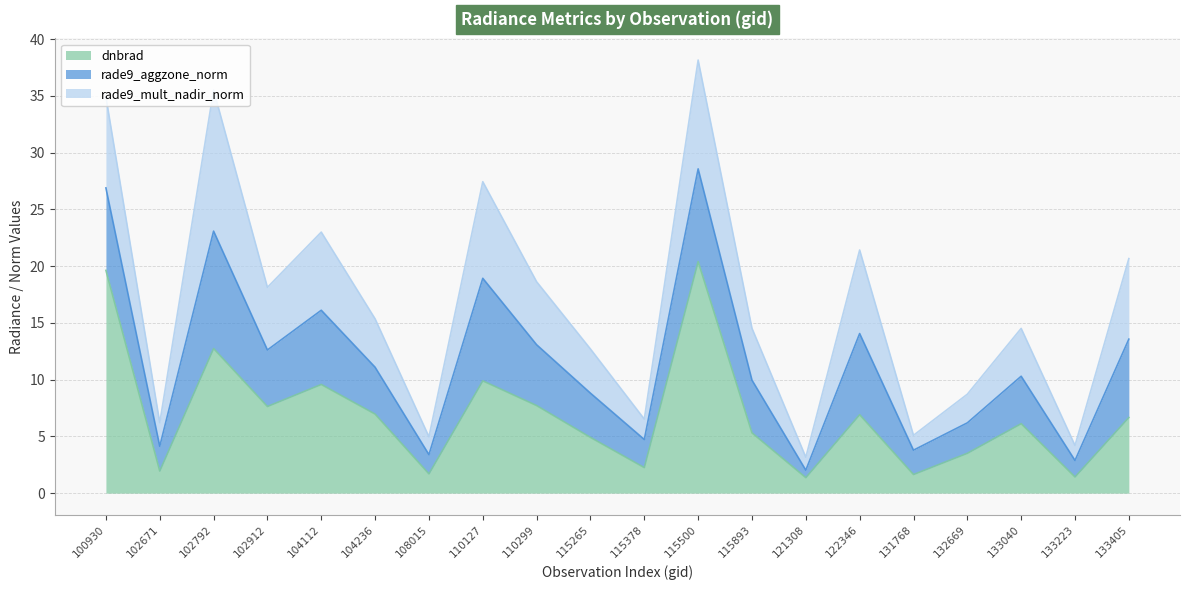

Reading right to left, extract all data points from this chart.

dnbrad: 6.7	1.4	6.1	3.5	1.6	6.9	1.4	5.3	20.4	2.3	4.9	7.7	9.9	1.7	7.0	9.6	7.6	12.7	1.9	19.6
rade9_aggzone_norm: 6.9	1.5	4.2	2.7	2.1	7.2	0.7	4.6	8.2	2.5	3.9	5.4	9.0	1.7	4.1	6.5	5.0	10.3	2.2	7.3
rade9_mult_nadir_norm: 7.1	1.3	4.2	2.5	1.3	7.4	1.1	4.6	9.6	1.8	3.9	5.6	8.5	1.6	4.3	6.9	5.5	12.4	2.1	8.0